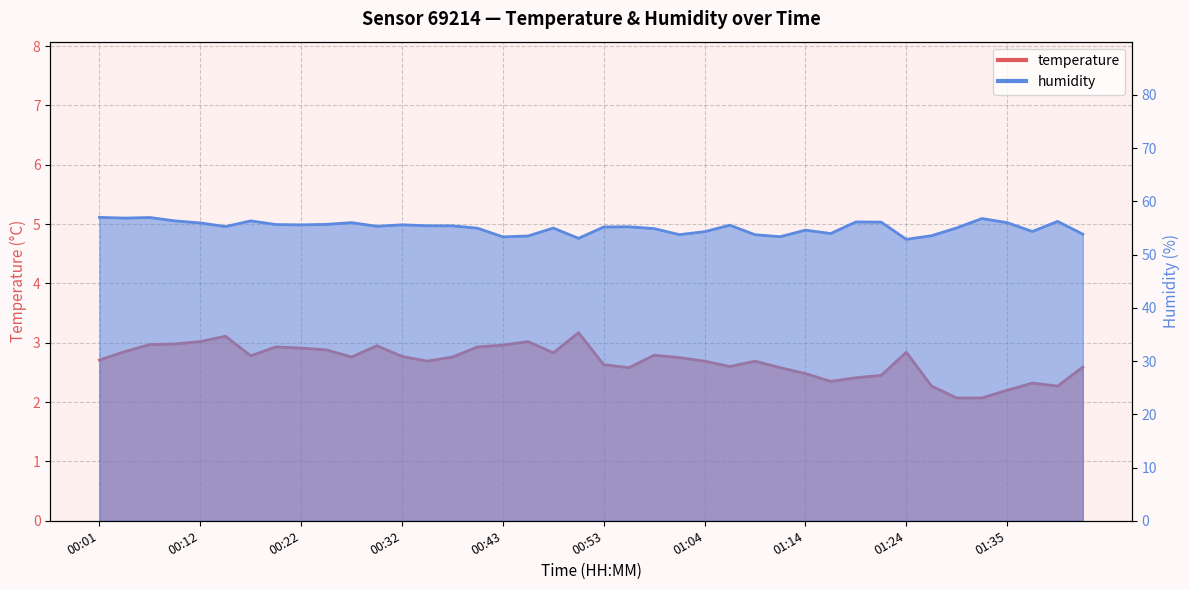

What is the lowest value of the humidity series?

52.9